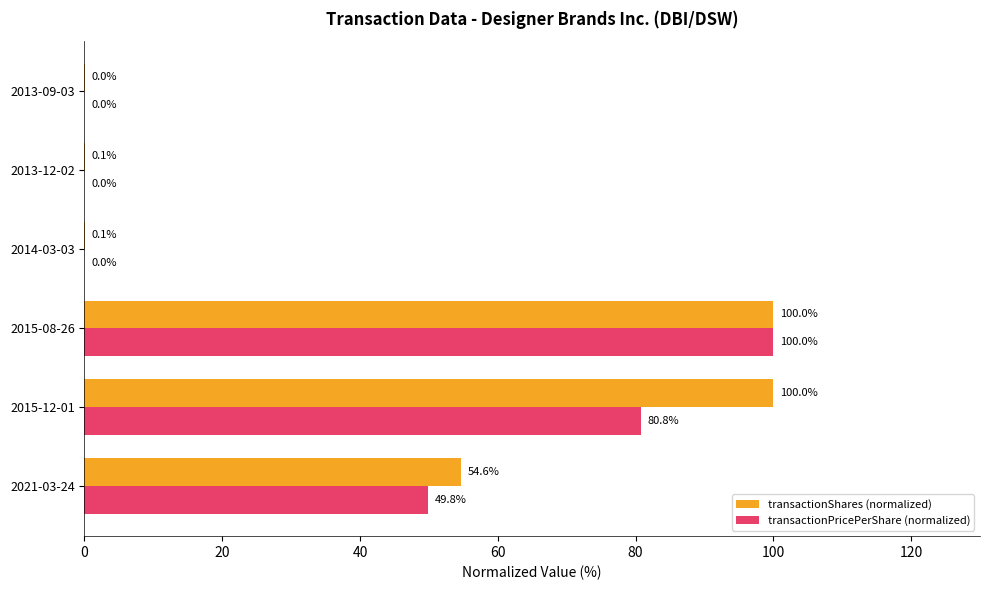

What is the highest value of the transactionShares (normalized) series?

100.0